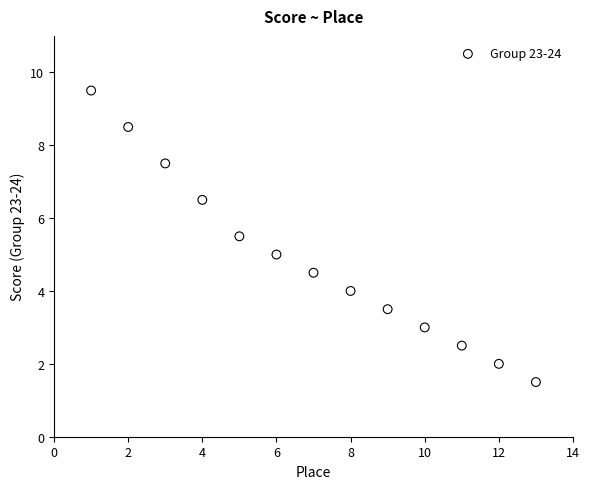

What is the range of Y values (max minus min)?

8.0